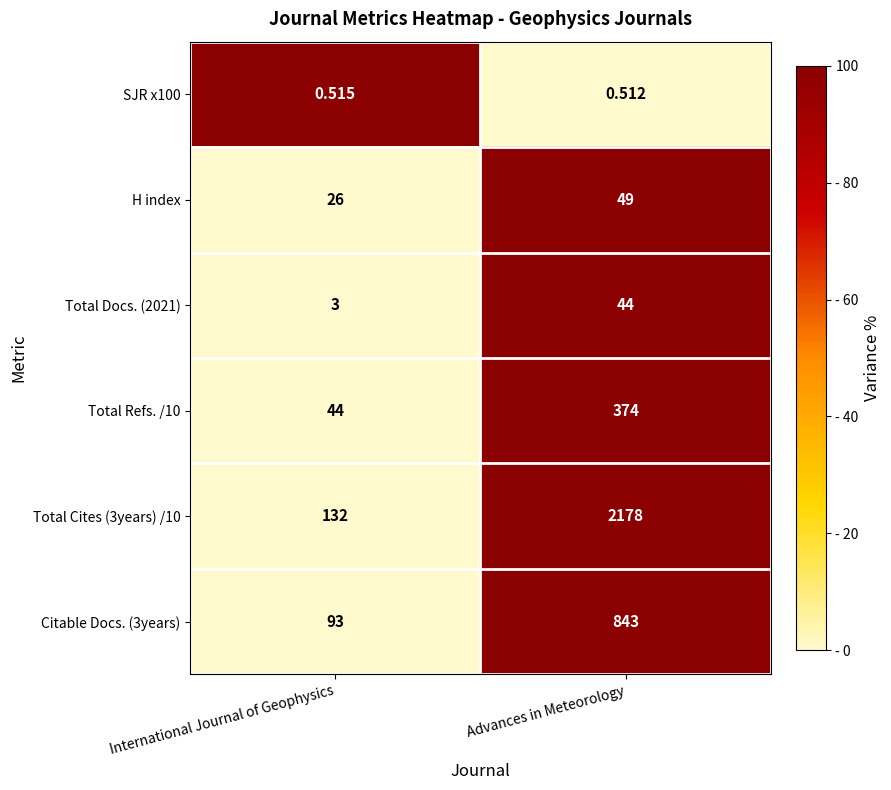

Rank the categories by Total Cites (3years) /10 value from lowest to highest.

International Journal of Geophysics, Advances in Meteorology